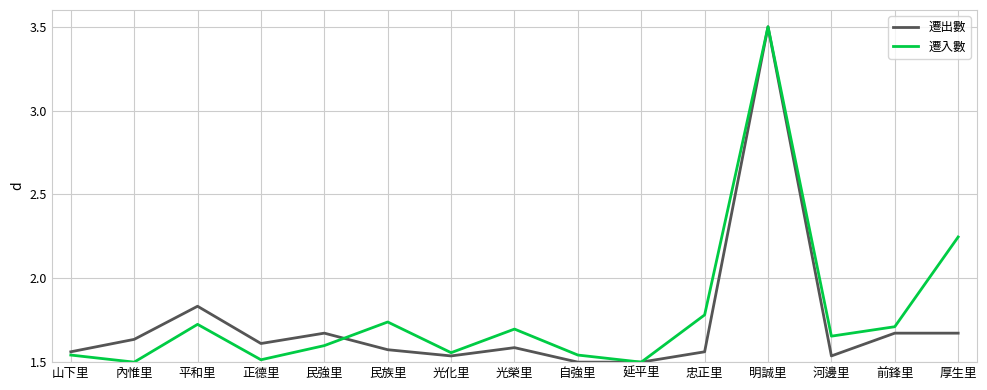

At which label is 遷出數 closest to 2?

平和里